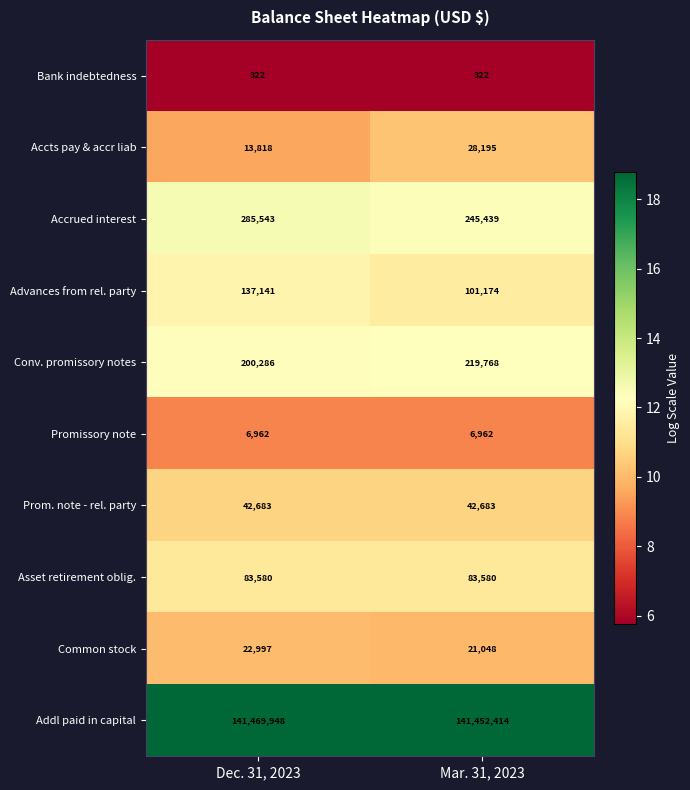

What is the spread (max minus min) of values at Mar. 31, 2023?

141452092